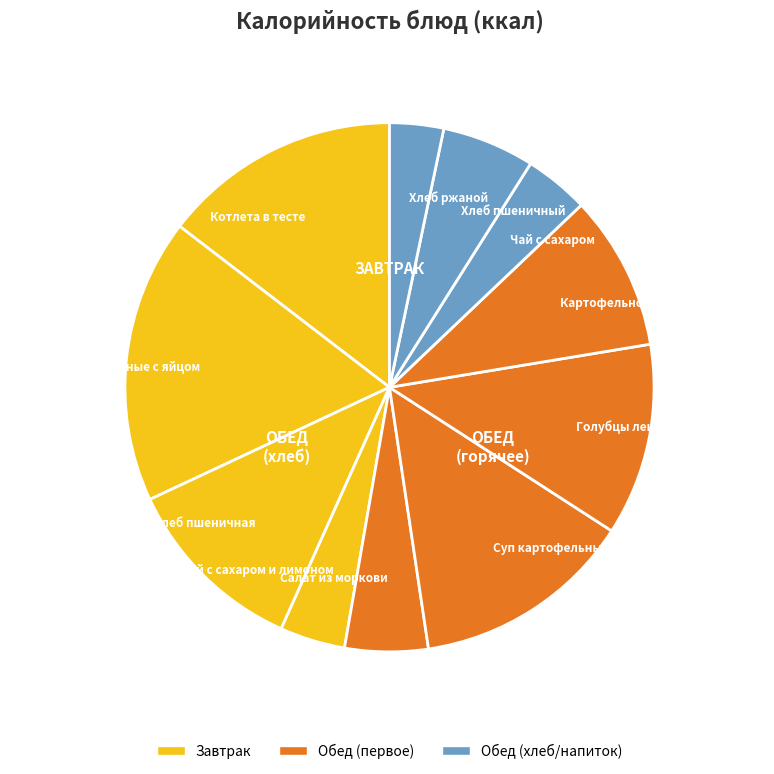

Which category has the biggest portion of the pie?

Макароны запеченные с яйцом